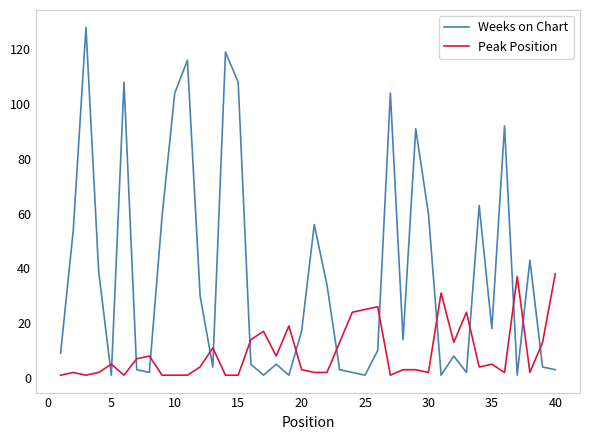

Rank the series by their average value, from highest to lowest.

Weeks on Chart, Peak Position